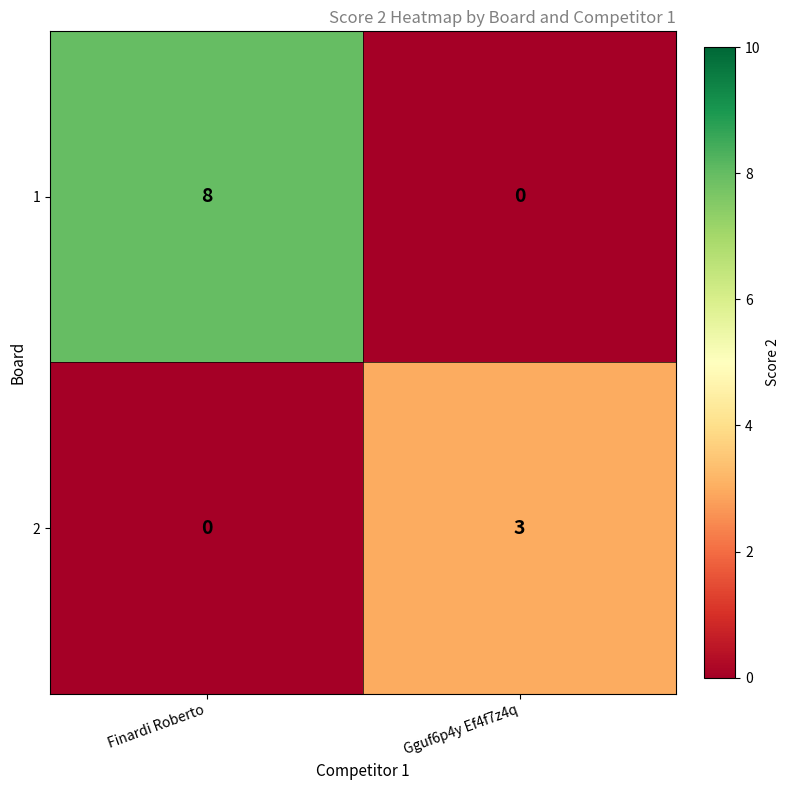

How many series are shown in this chart?

2